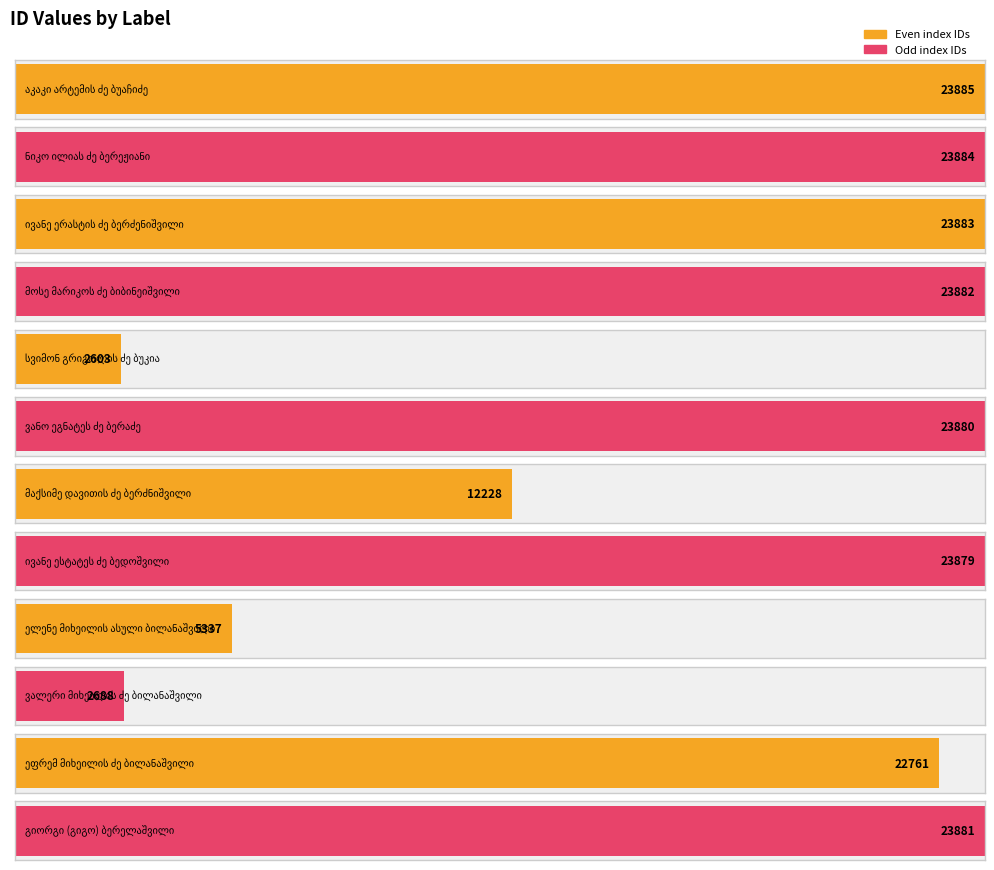

At which label is the value closest to 13244?

მაქსიმე დავითის ძე ბერძნიშვილი